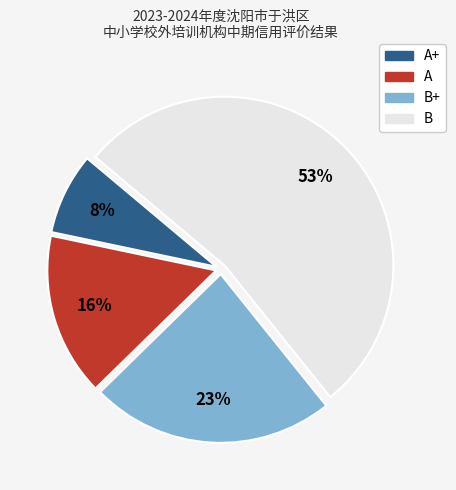

Does any single category account for the majority?

Yes